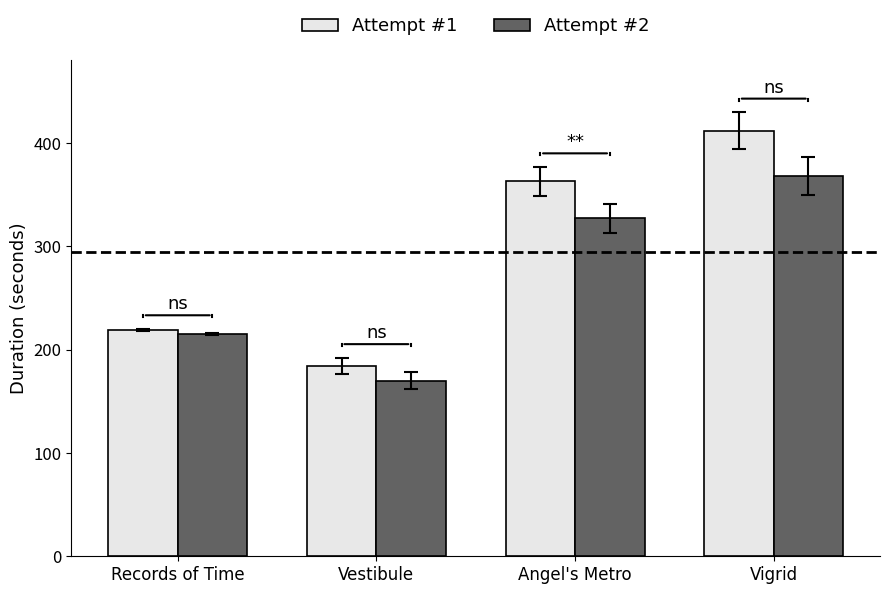

At how many categories does at least one series exceed 398?

1